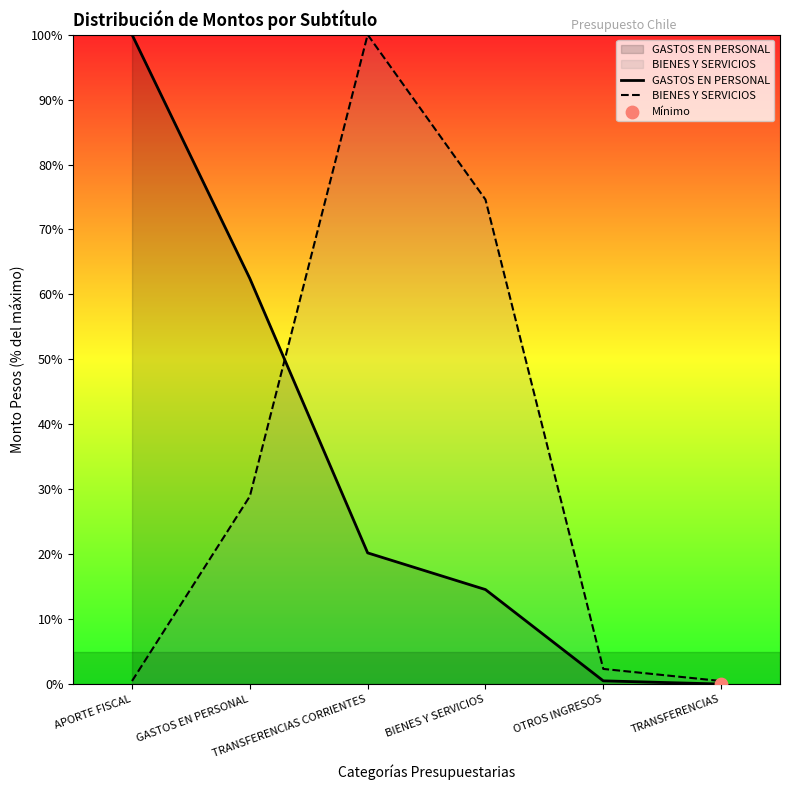

Which series has the largest Y range (max minus min)?

GASTOS EN PERSONAL